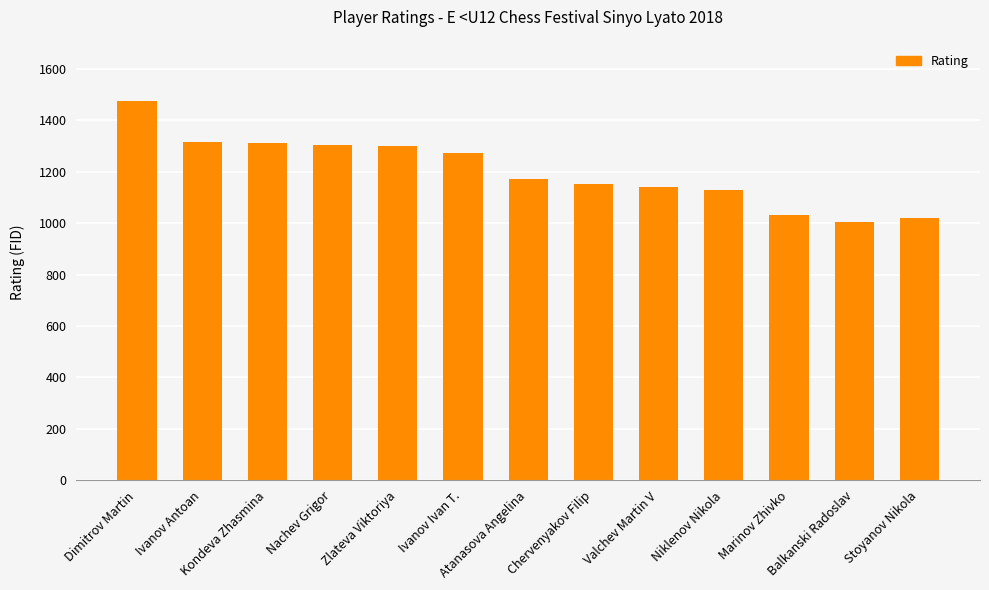

What is the change in value from Atanasova Angelina to Niklenov Nikola?

-45